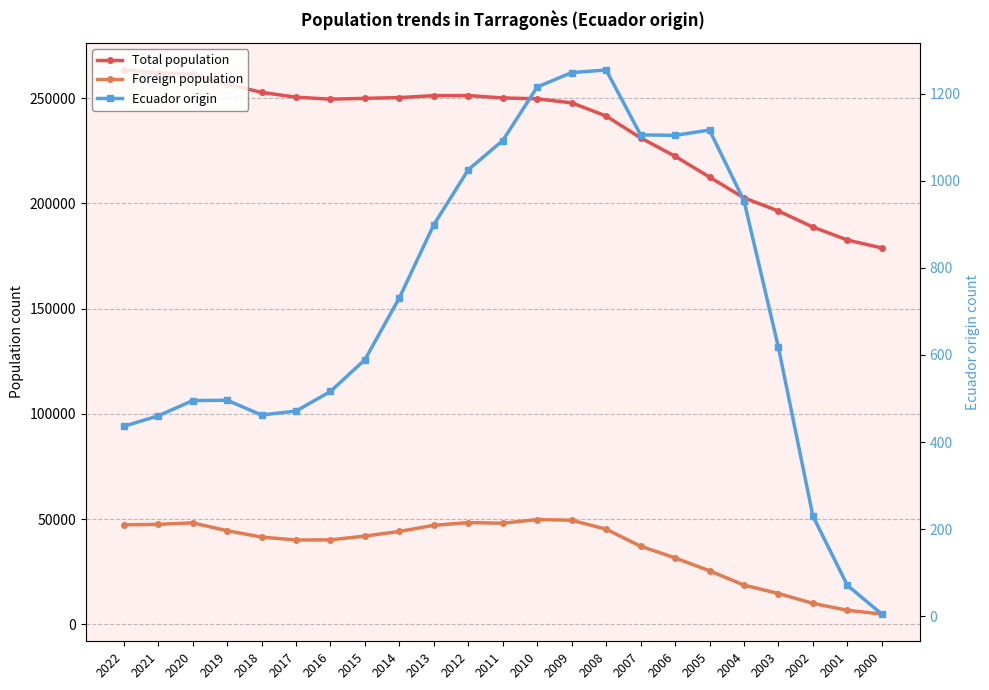

Is it true that Ecuador origin equals 496 at 2019?

True